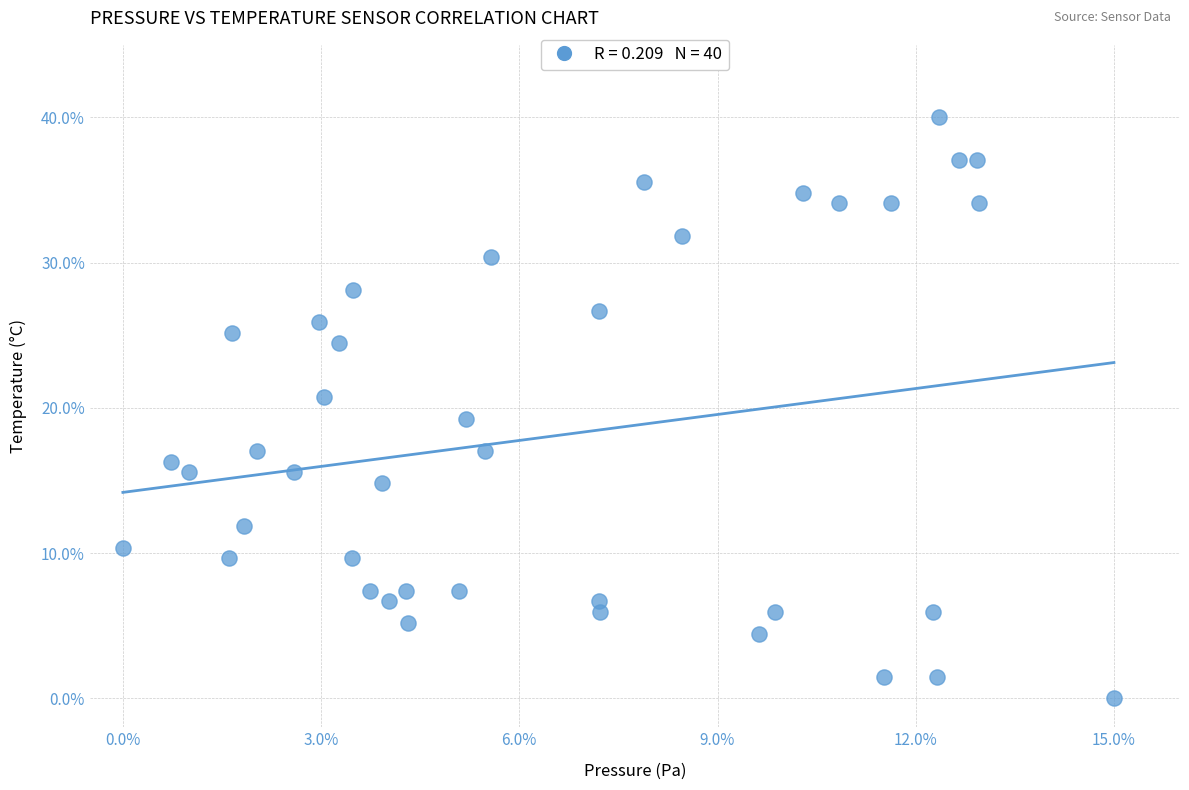

What is the range of X values (max minus min)?

15.0